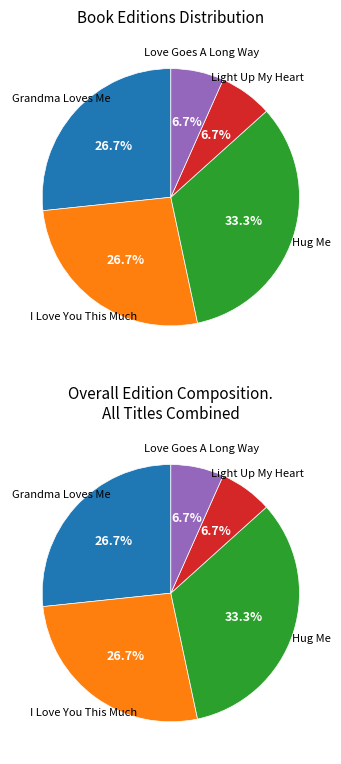

To the nearest percent, what portion does Hug Me represent?

33%